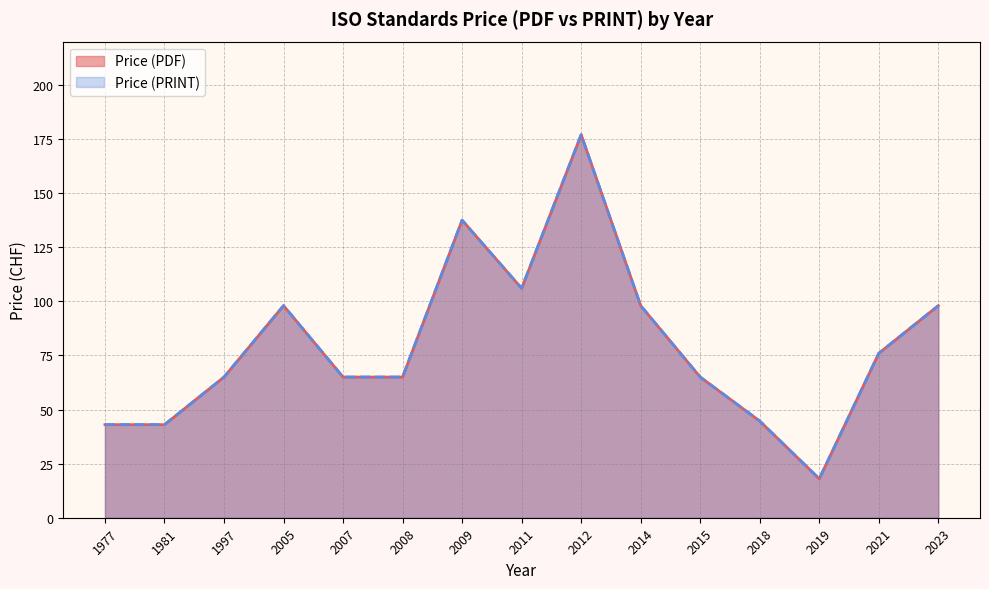

Does the chart have visible grid lines?

Yes